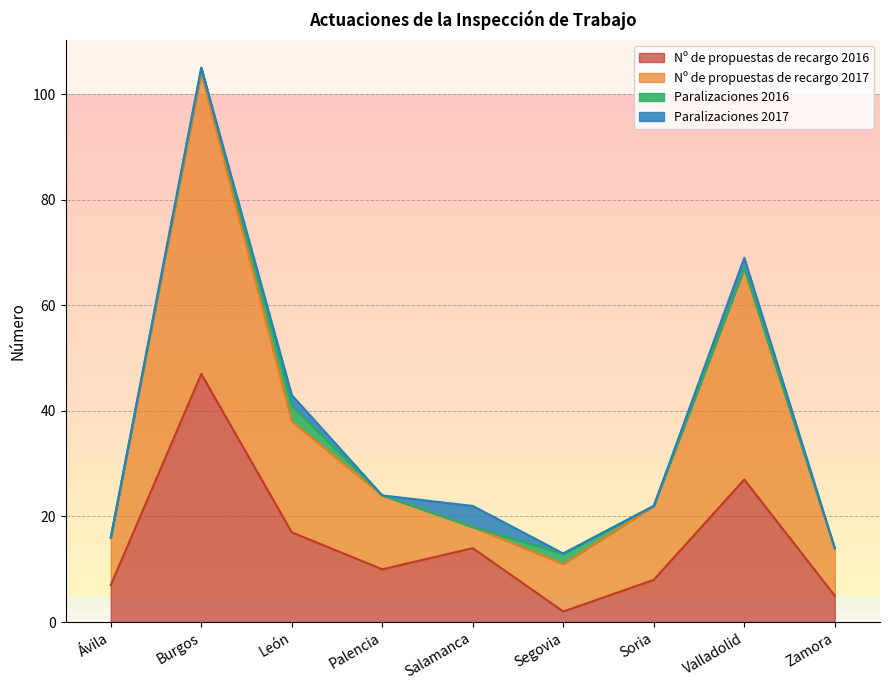

The value of Nº de propuestas de recargo 2016 at Zamora is 5. True or false?

True